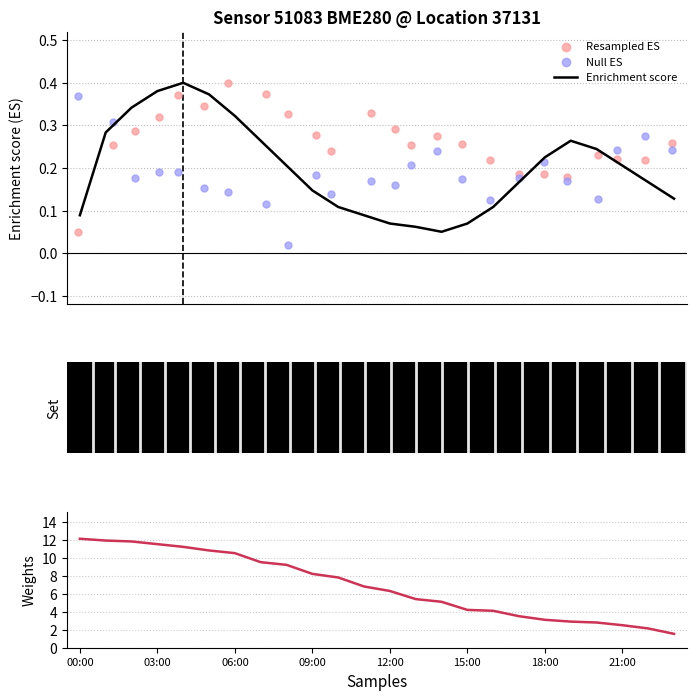

Which series reaches the maximum Y coordinate?

Temperature